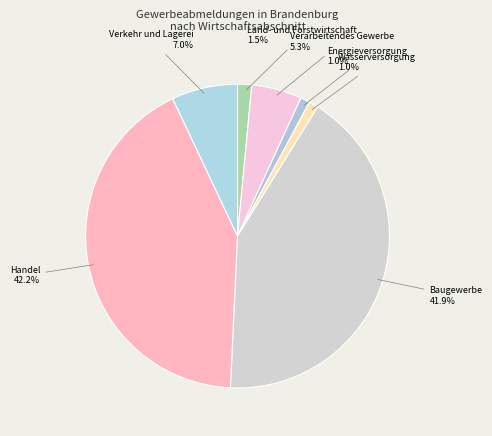

Is there any slice that represents more than half of the pie?

No